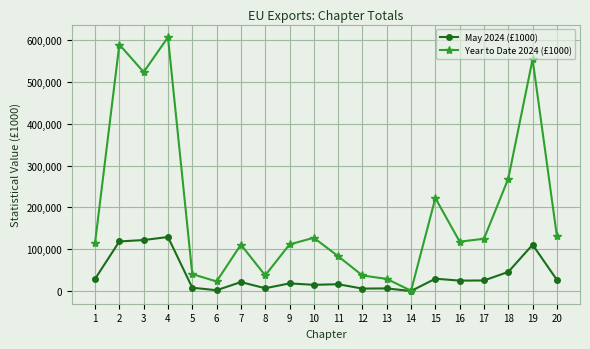

Where is May 2024 (£1000) nearest to the value 64720?

18